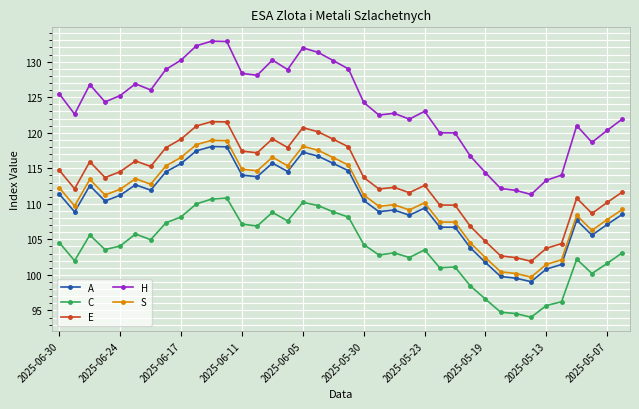

True or false: C and E cross at least once.

False